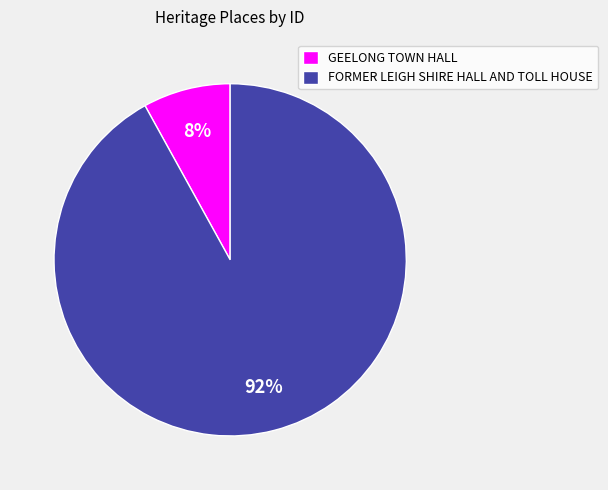

To the nearest percent, what is the average slice percentage?

50%